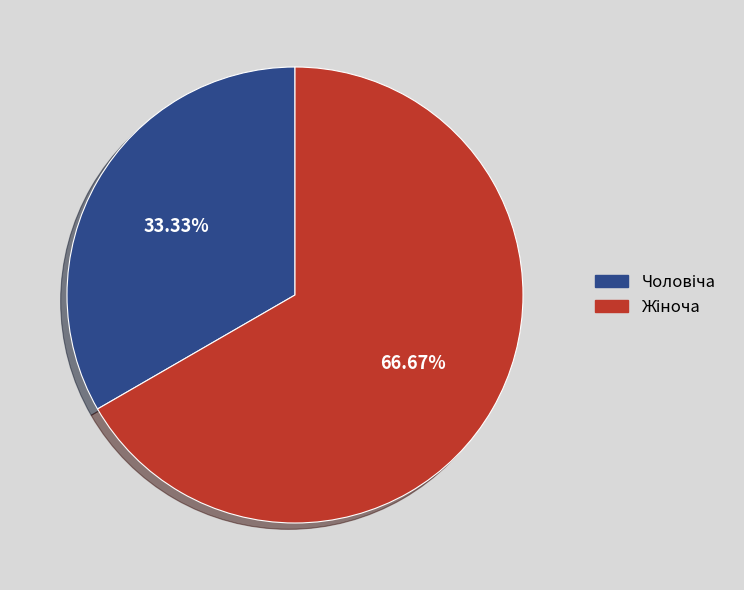

Does any single category account for the majority?

Yes